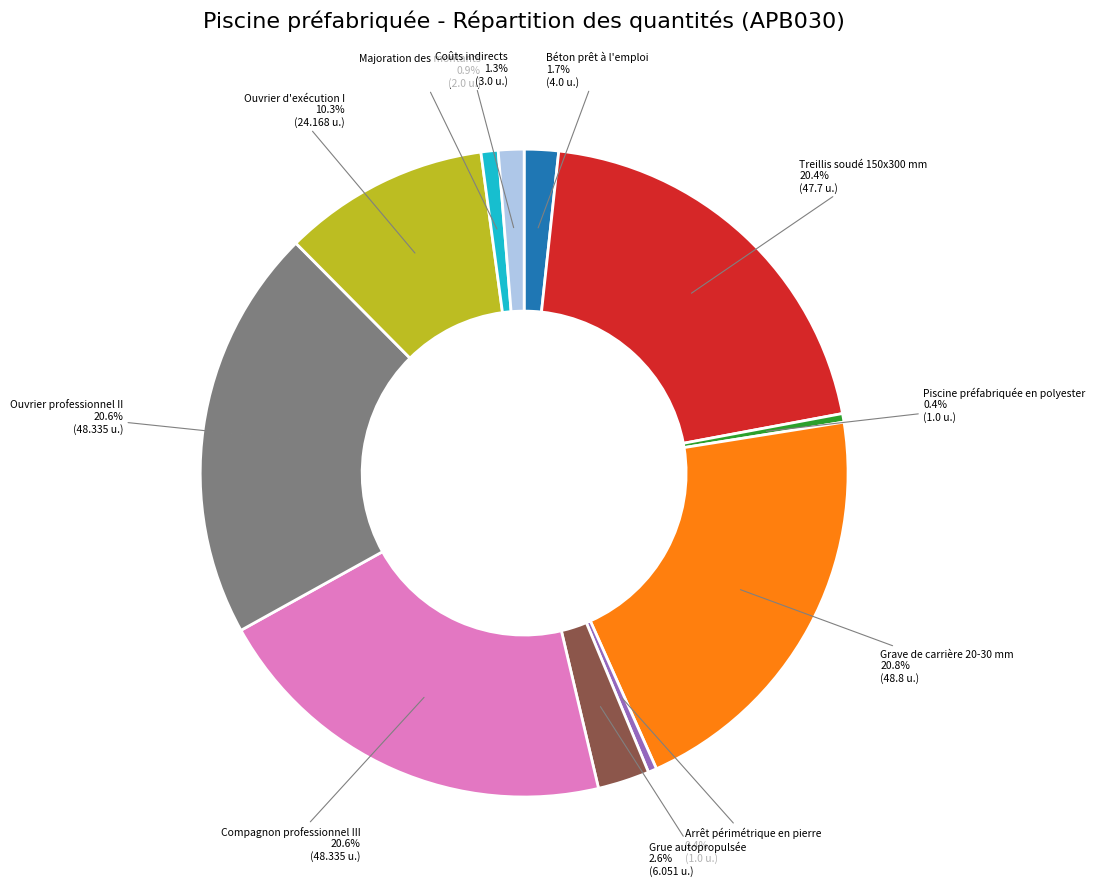

Does any single category account for the majority?

No